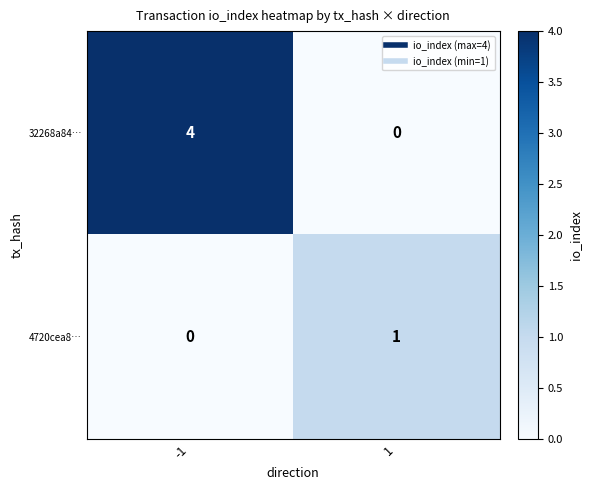

Reading left to right, list all the values displayed in this chart.

32268a84…: -1=4	1=0
4720cea8…: -1=0	1=1